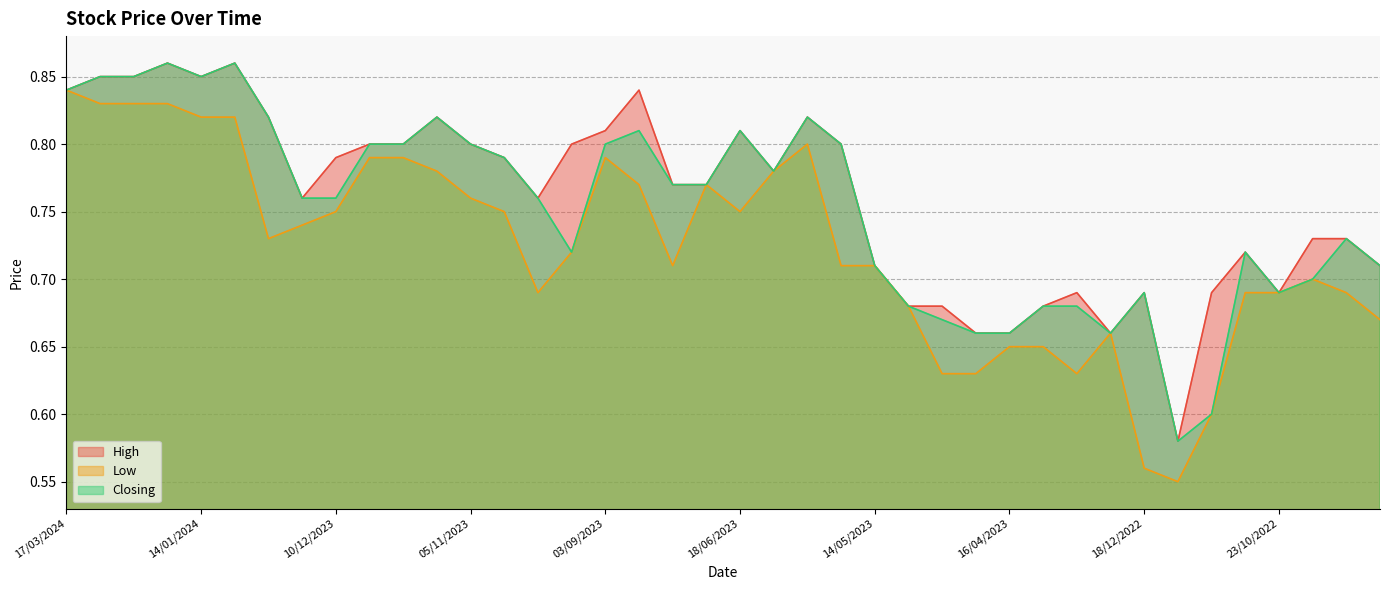

In Low, how many points are higher than both neighbors (excluding endpoints)?

5